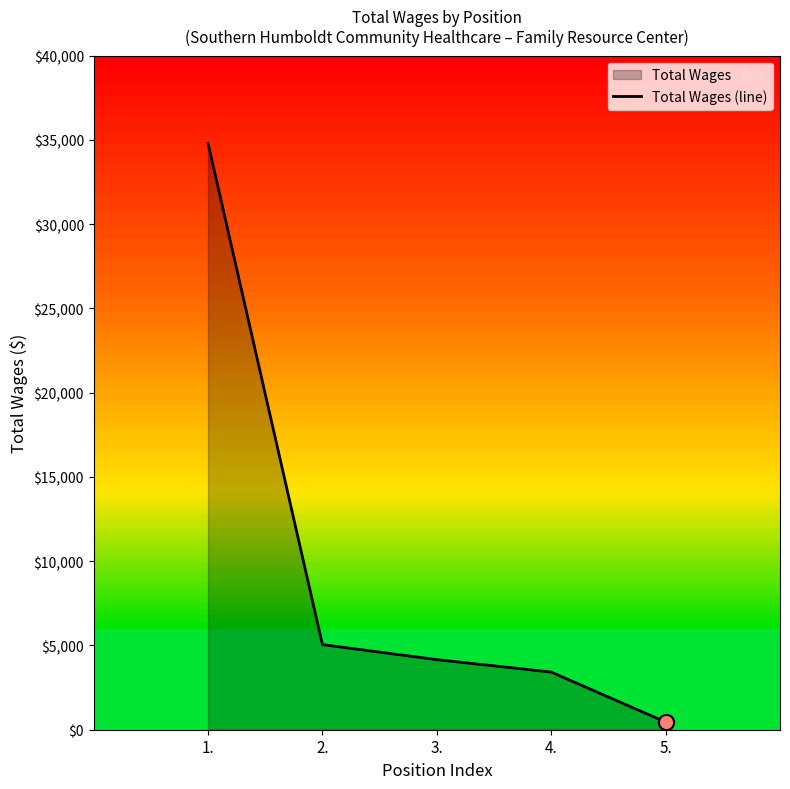

What is the change in value from 2. to 4.?

-1630